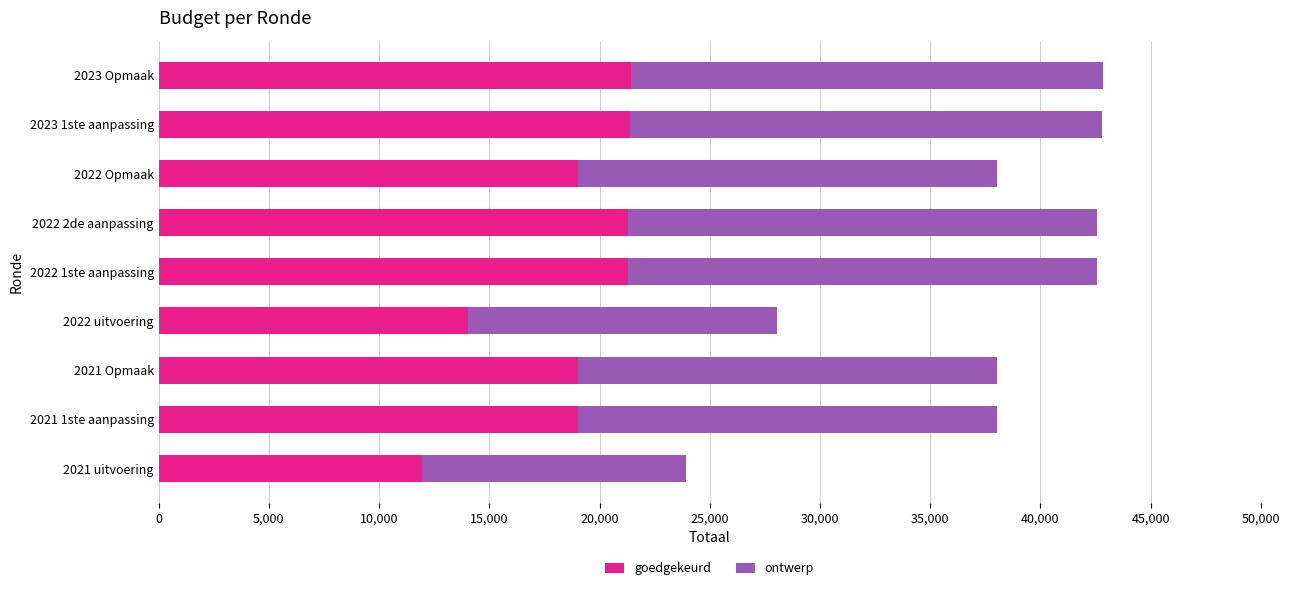

What is the difference between the goedgekeurd values at 2022 Opmaak and 2022 1ste aanpassing?

2258